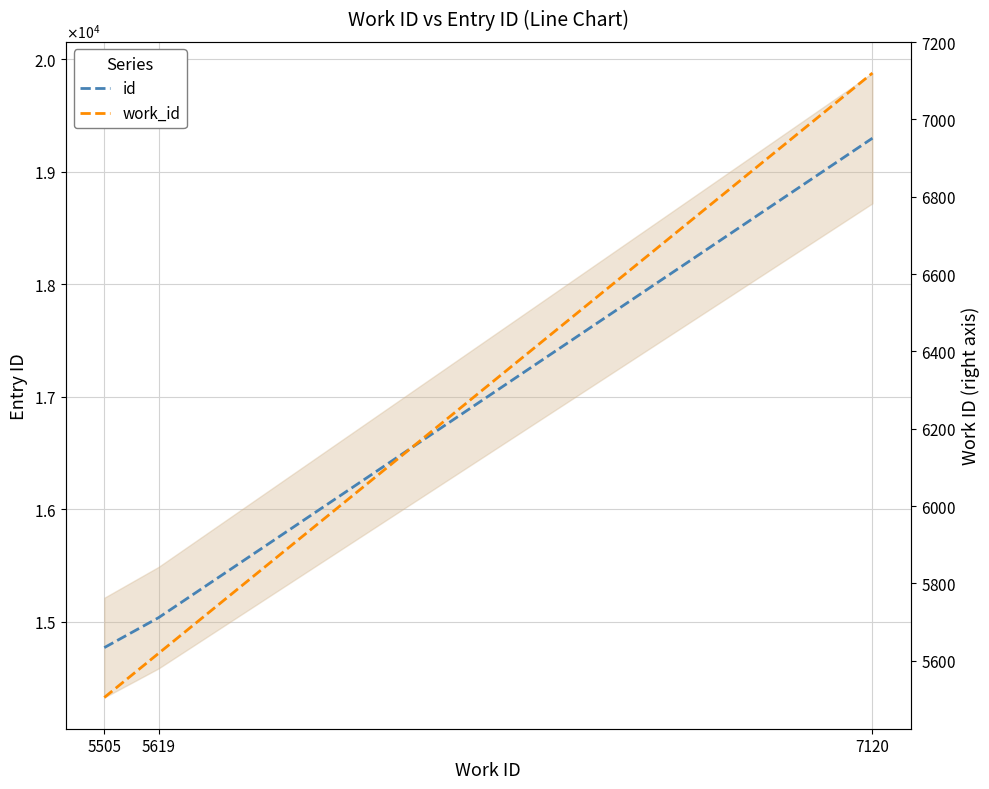

What is the minimum value for work_id?

5505